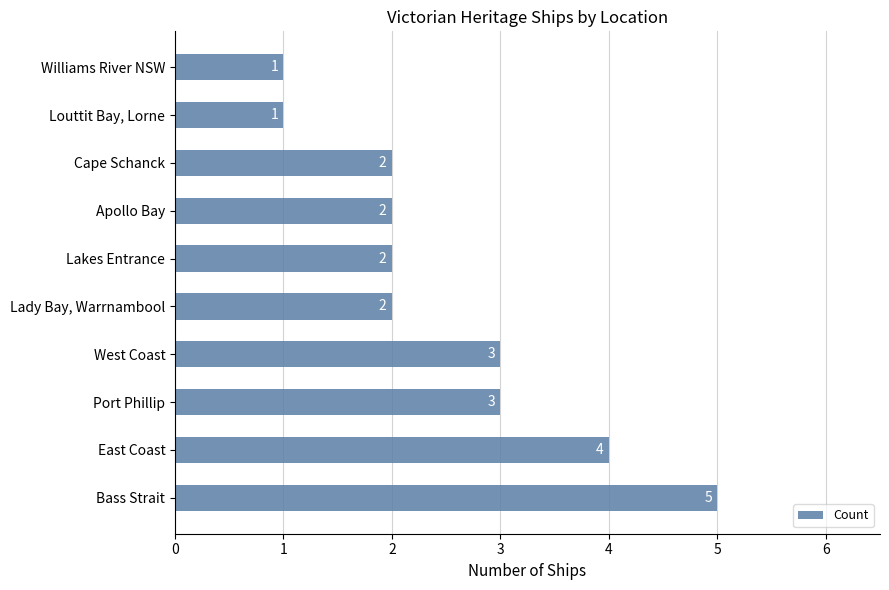

Which has a higher value, Port Phillip or Apollo Bay?

Port Phillip